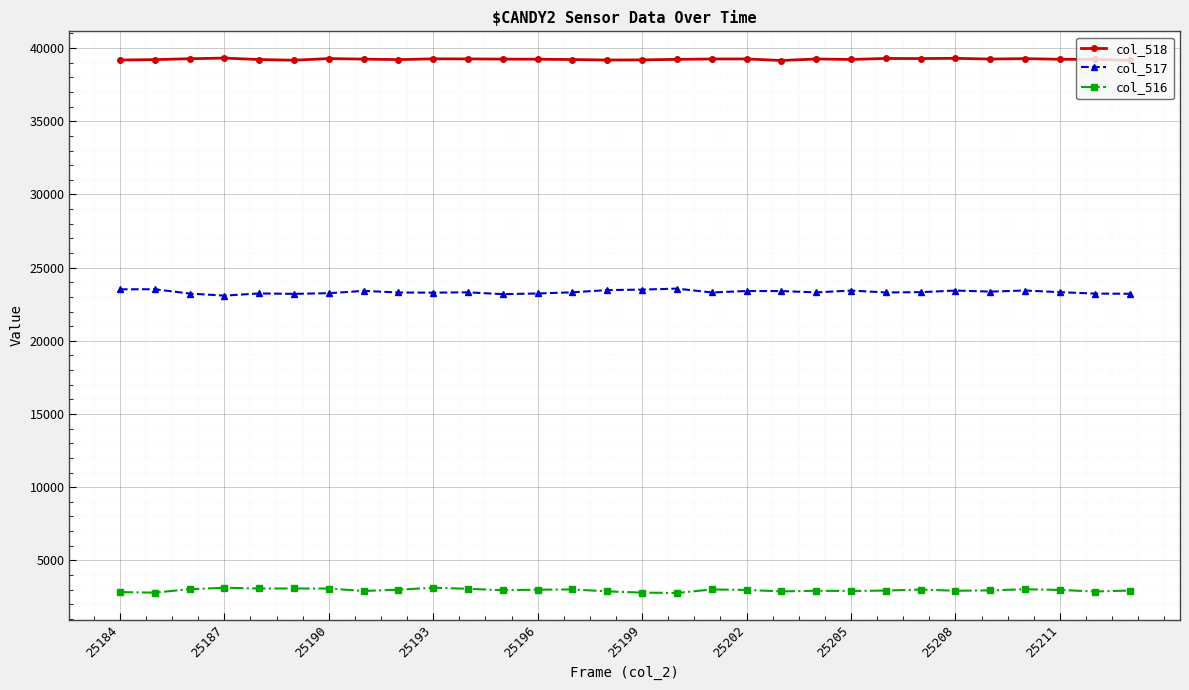

What is the sum of all col_517 values?

700133